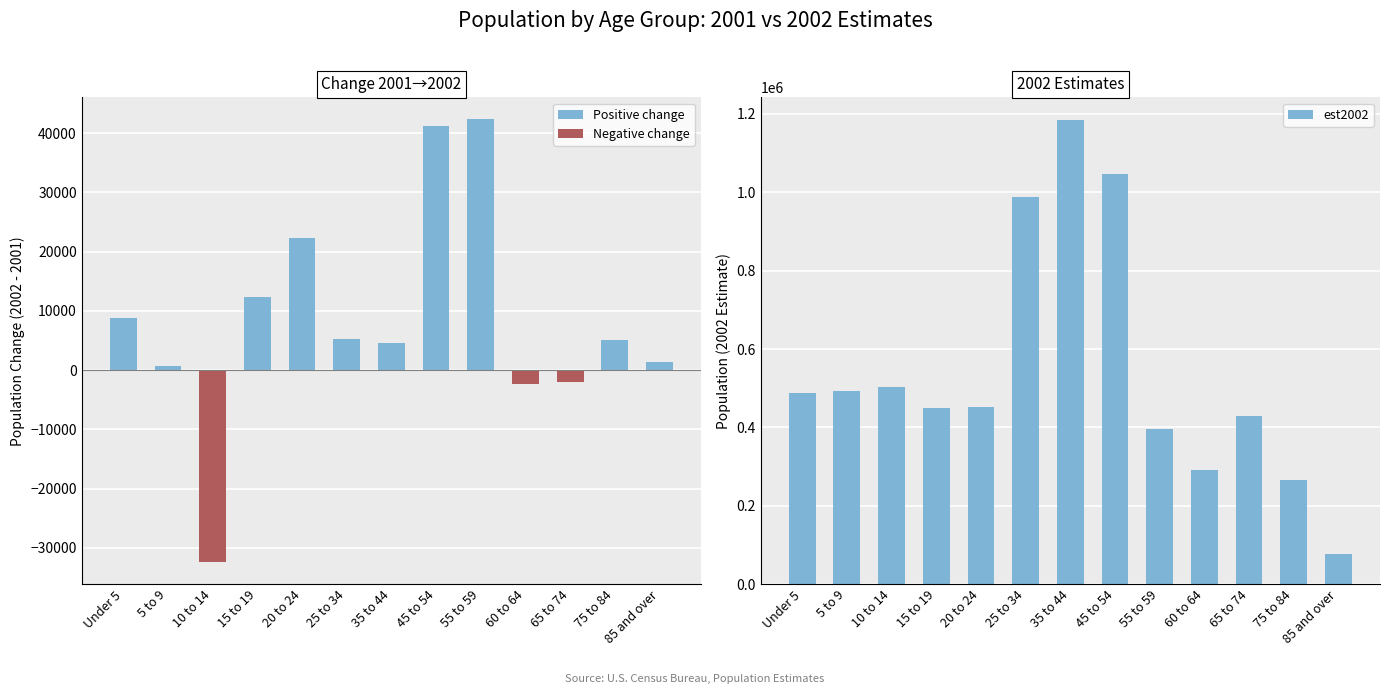

What is the approximate value at 65 to 74?

429241